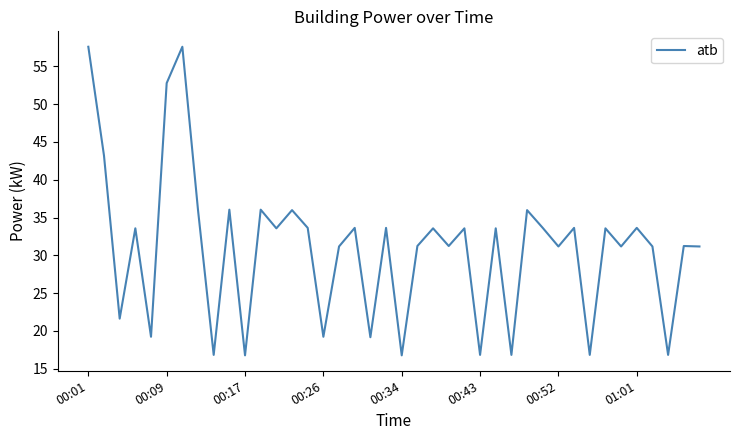

What is the minimum value shown in the chart?

16.8